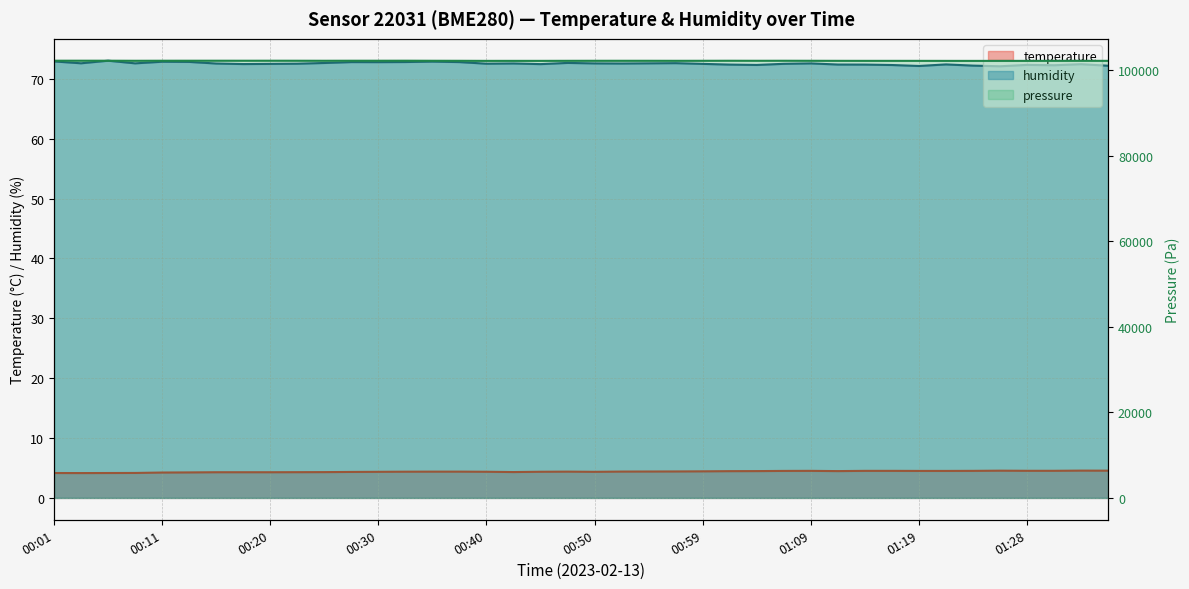

What is the label of the 26th point from the left?

01:02